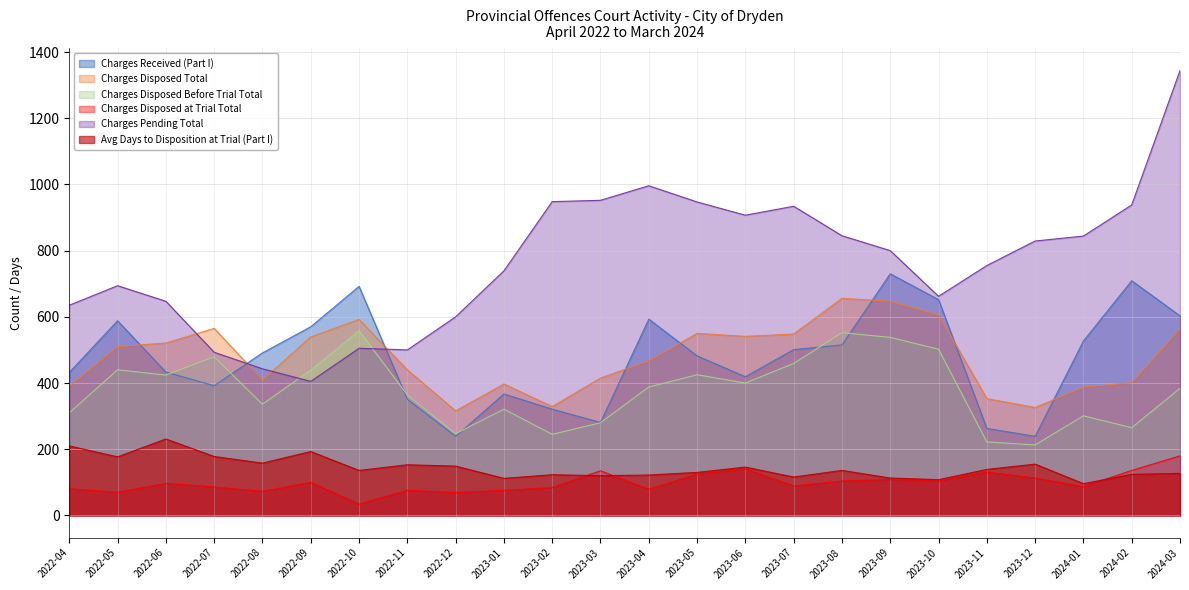

Where is the first local minimum for Avg Days to Disposition at Trial (Part I)?

2022-05